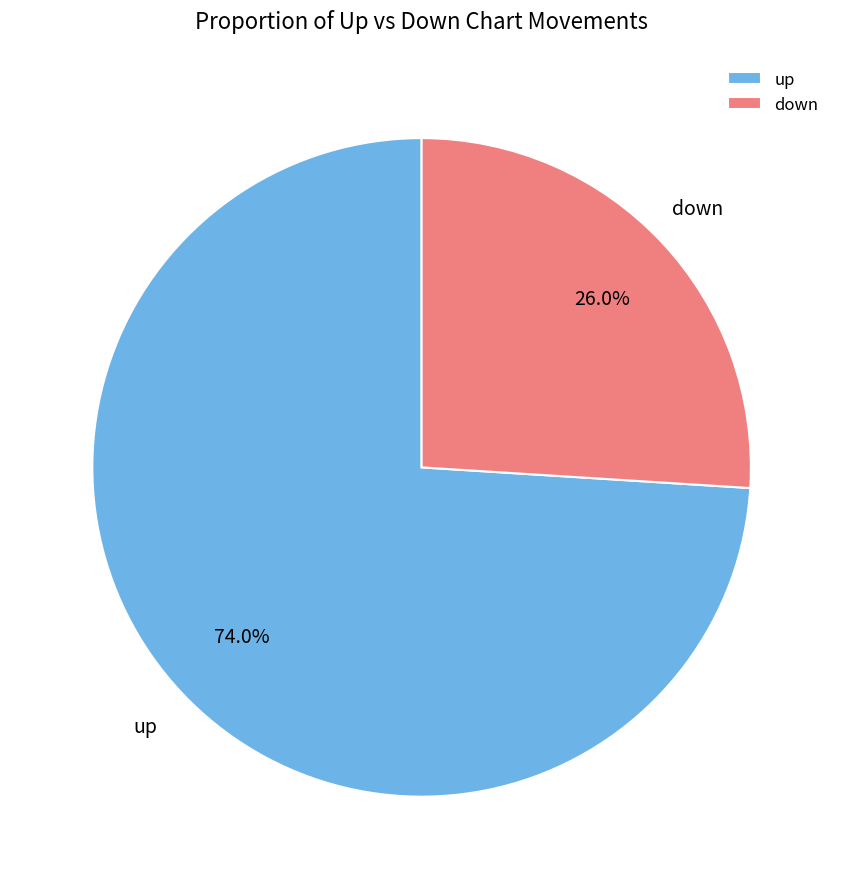

What is the total percentage of down and up?

100.0%